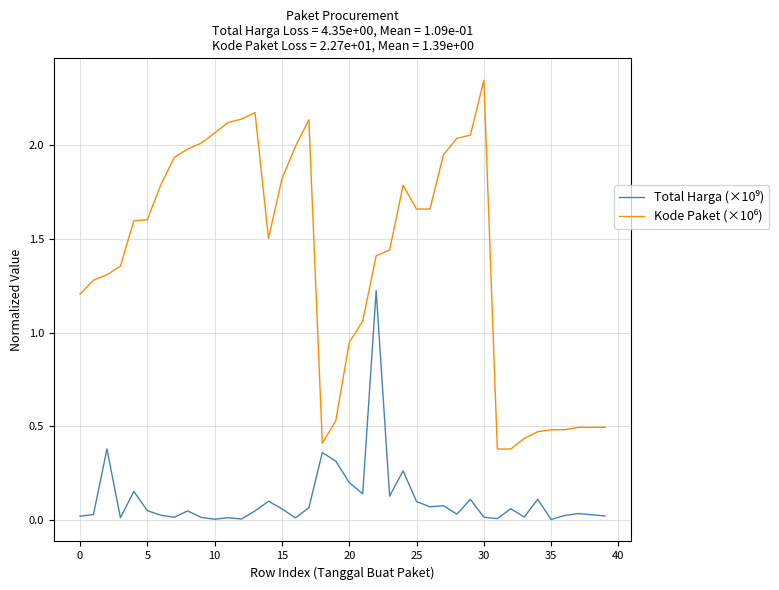

List the series in order of their overall mean, lowest first.

Total Harga (×10⁹), Kode Paket (×10⁶)